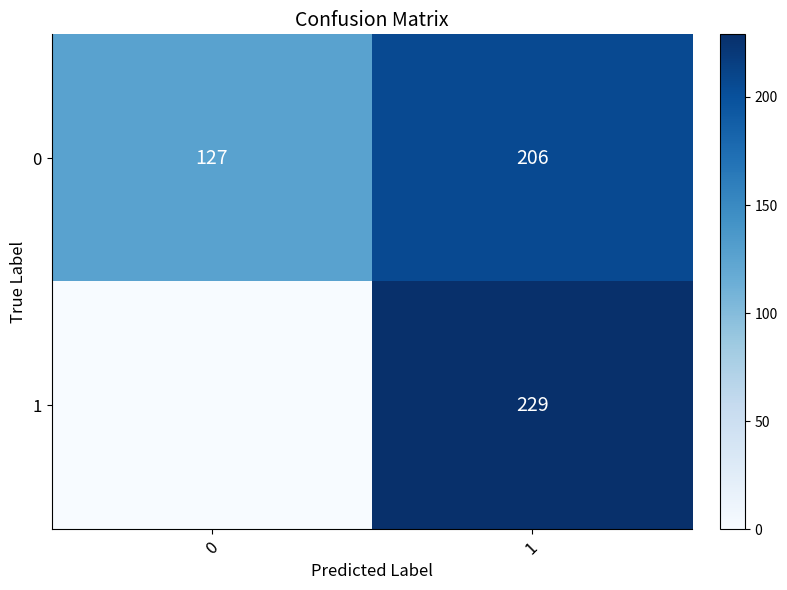

How many data points does each series have?

2